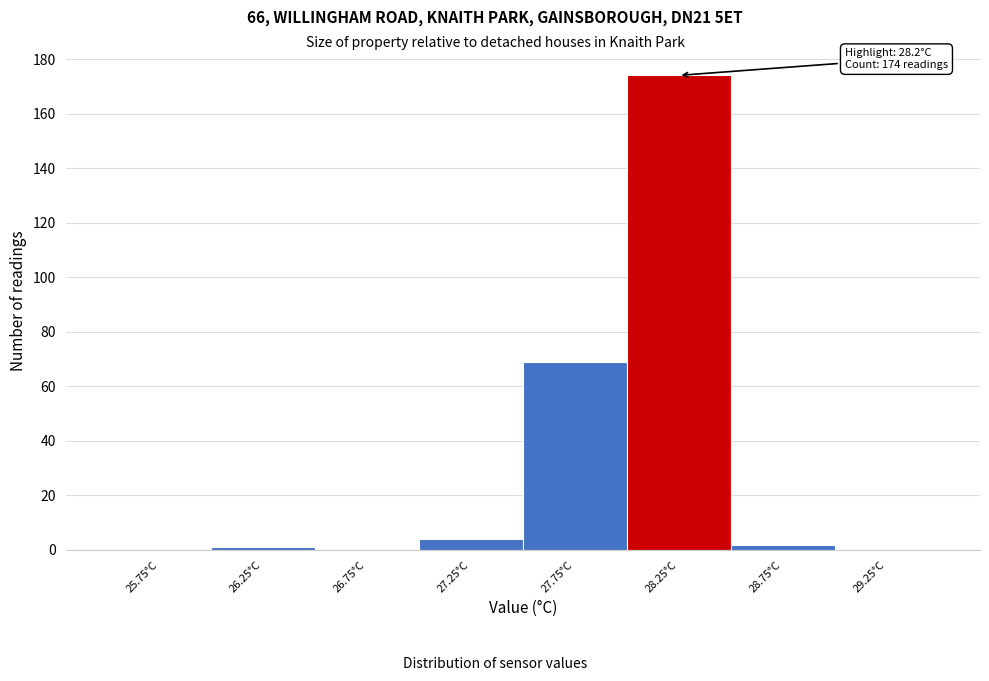

Over which range of the x-axis is the bar tallest?

28.0 to 28.5